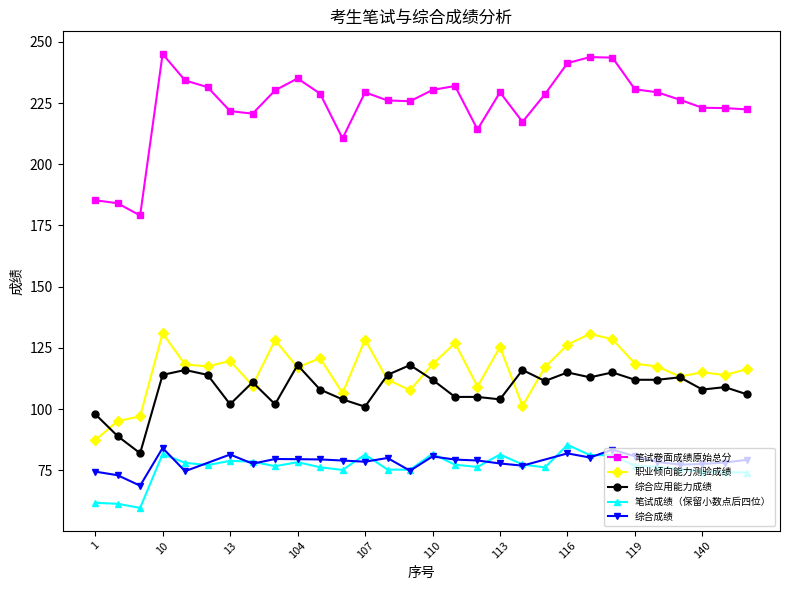

True or false: 笔试成绩（保留小数点后四位） and 笔试卷面成绩原始总分 cross at least once.

False